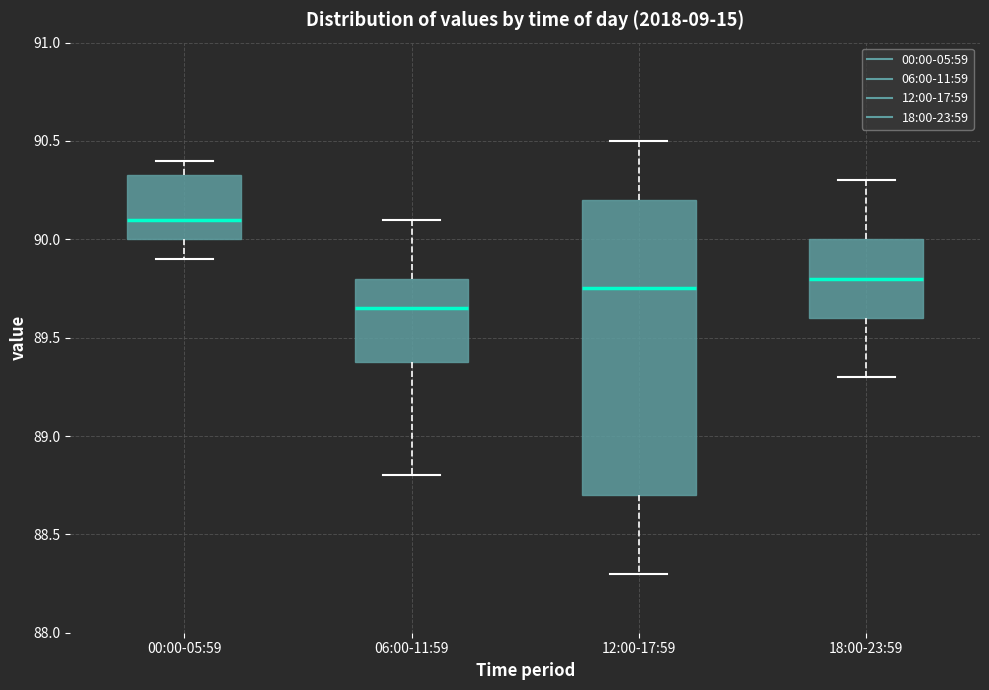

Which box is the tallest, from its lower edge to its upper edge?

12:00-17:59